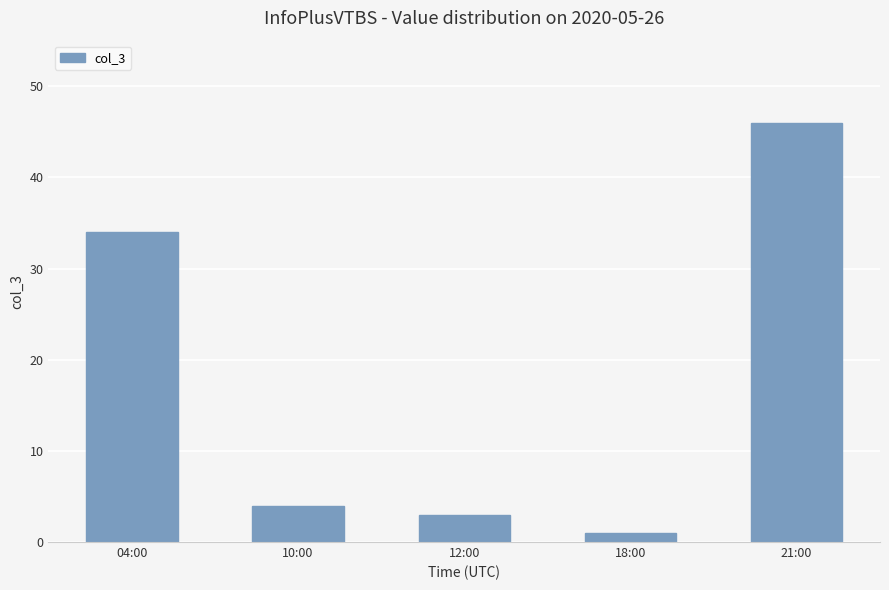

Is it true that the value at 21:00 is 46?

True